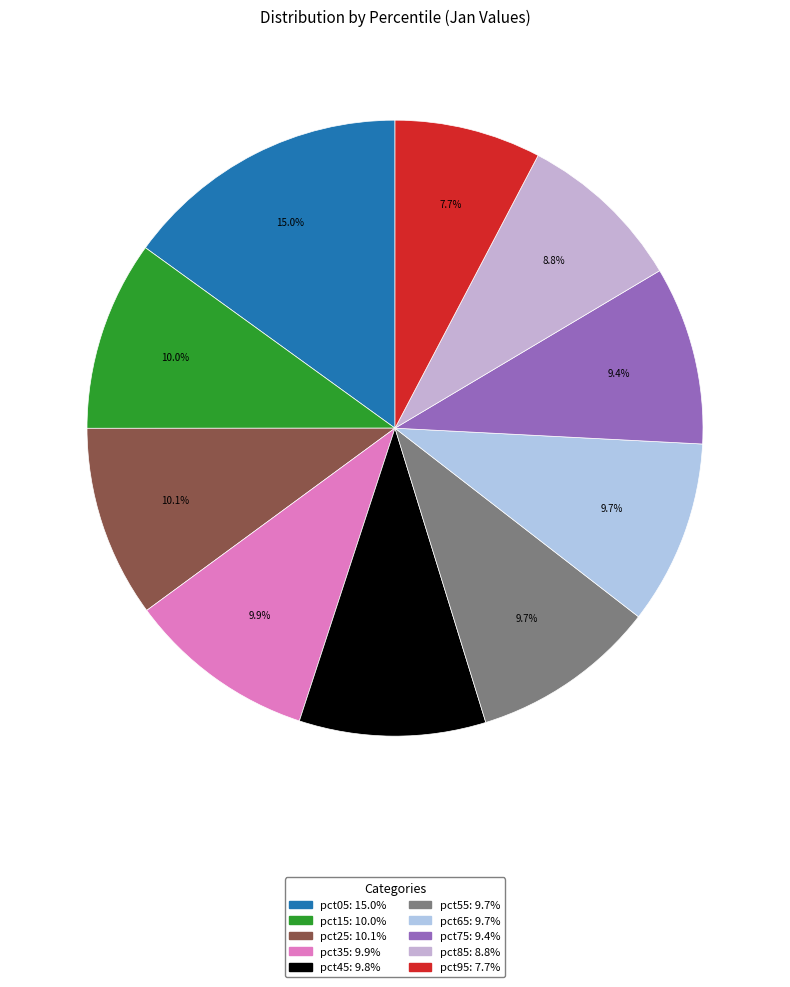

What percentage do pct25 and pct05 together represent?

25.1%